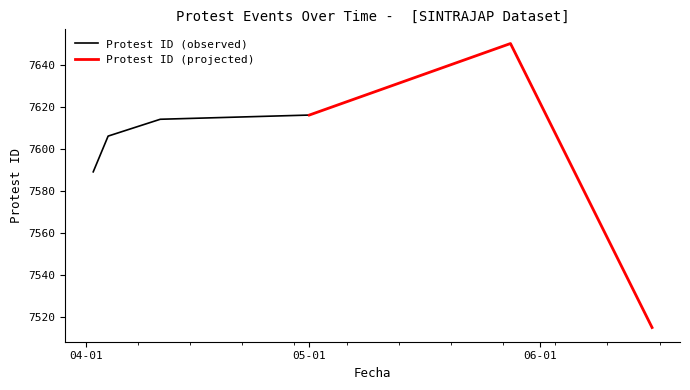

Count the number of values greater than 7614.

2